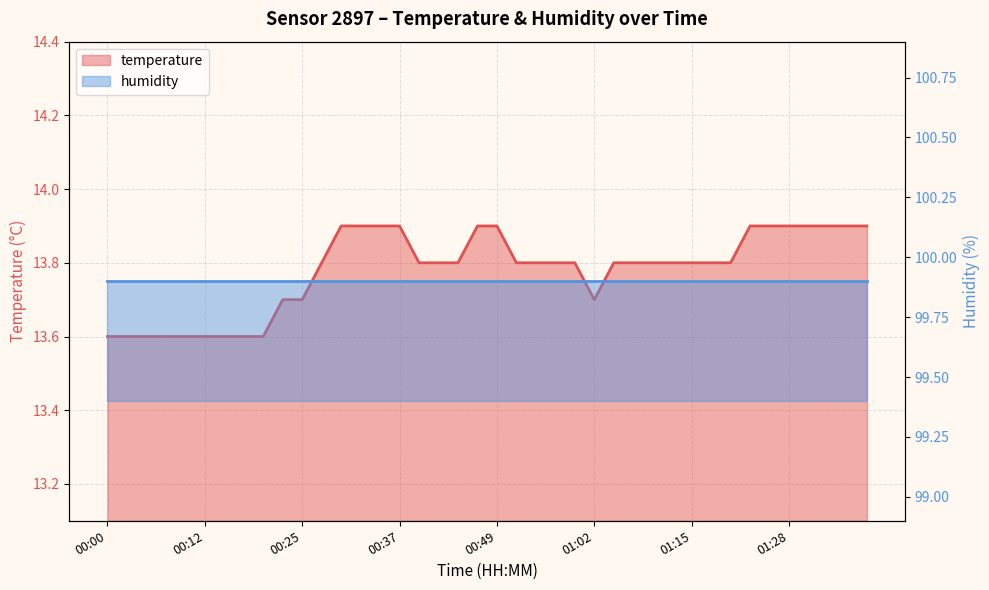

How many points are lower than both their immediate neighbors (excluding endpoints)?

1